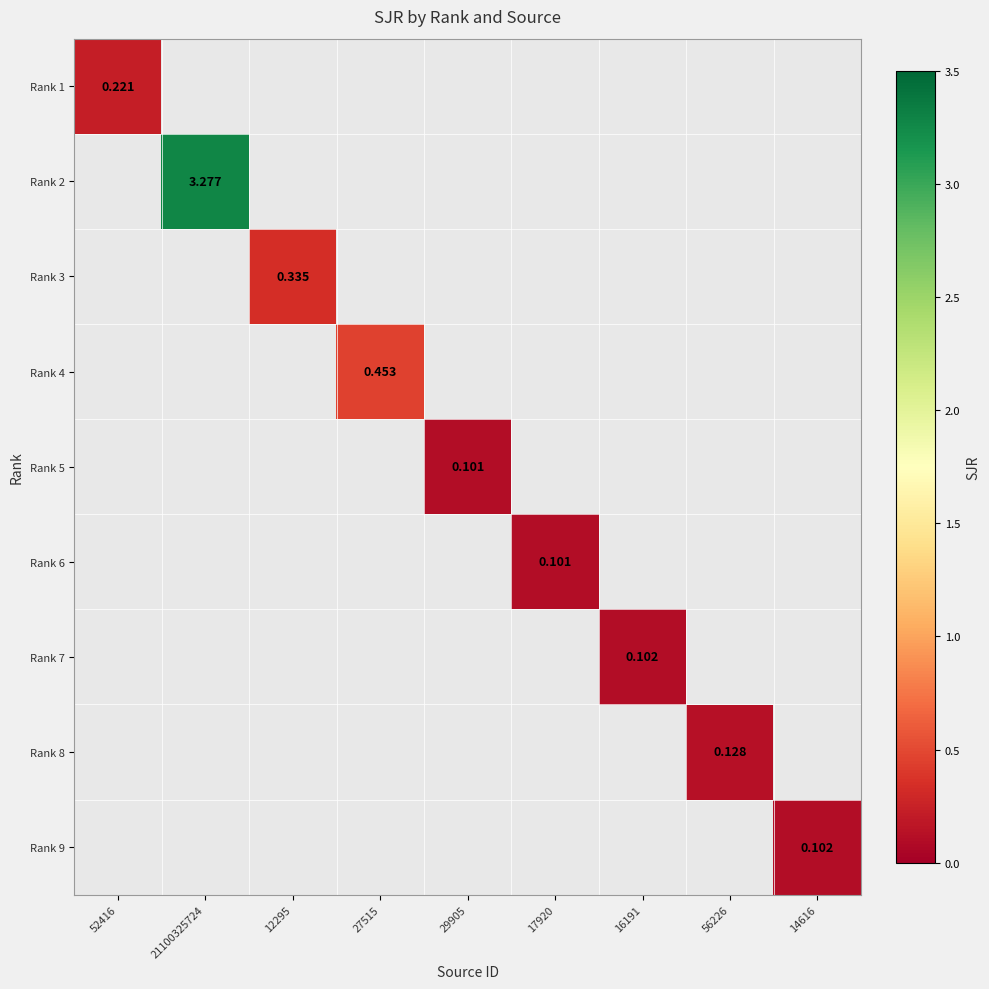

At how many categories does at least one series exceed 2?

1